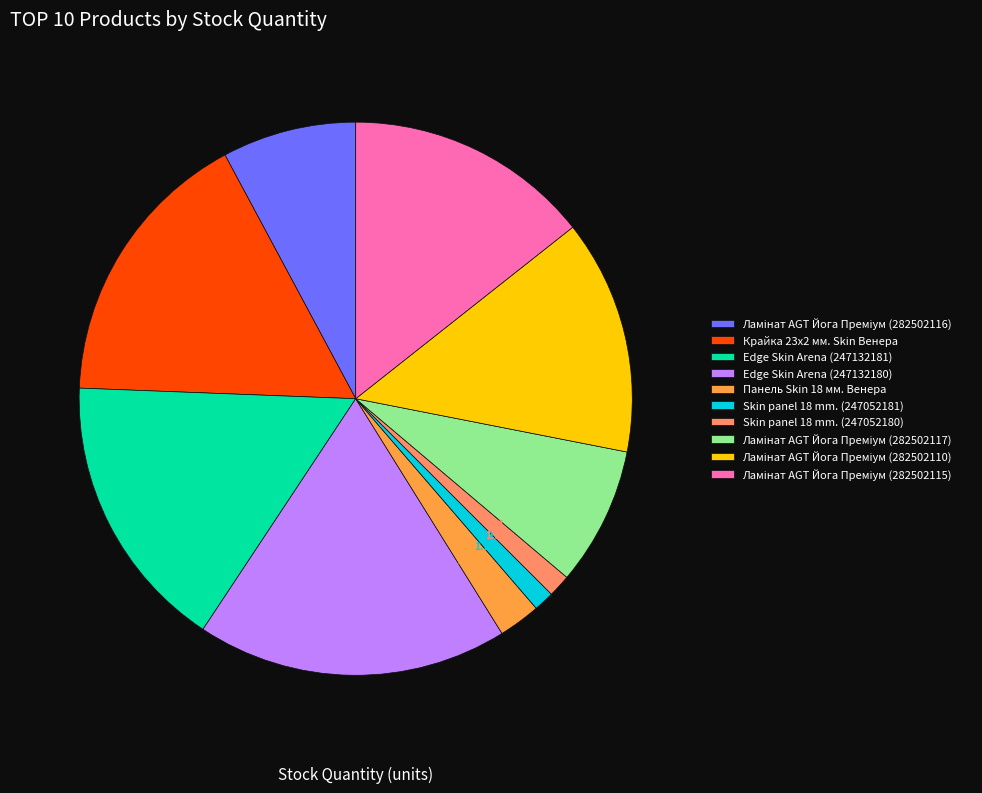

Does Панель Skin 18 мм. Венера account for over 50% of the chart?

No